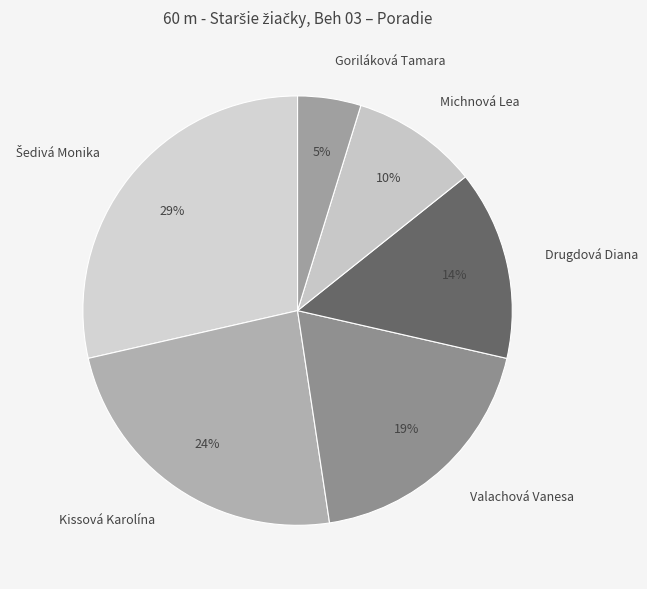

To the nearest percent, what percentage of the pie is Kissová Karolína?

24%